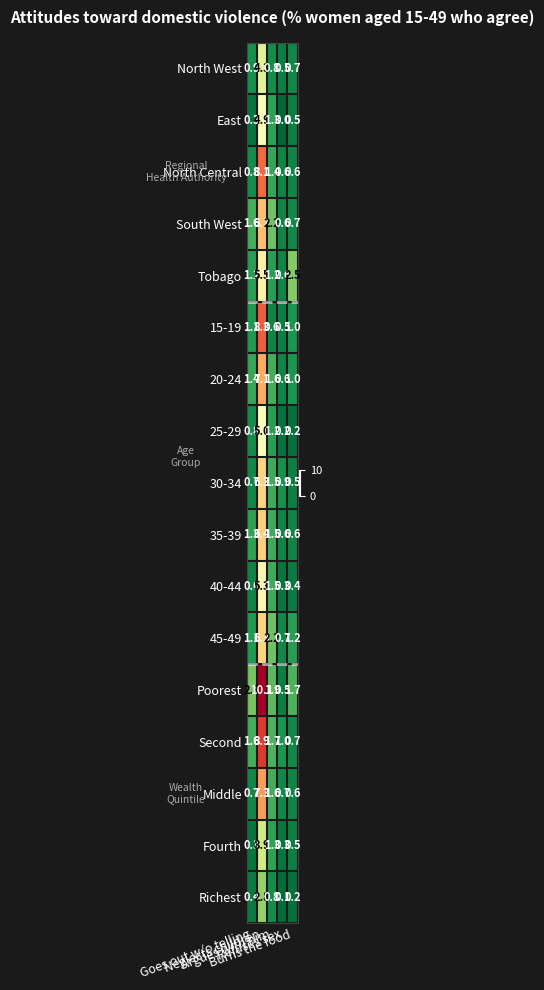

What is the sum of all North West values?

7.2